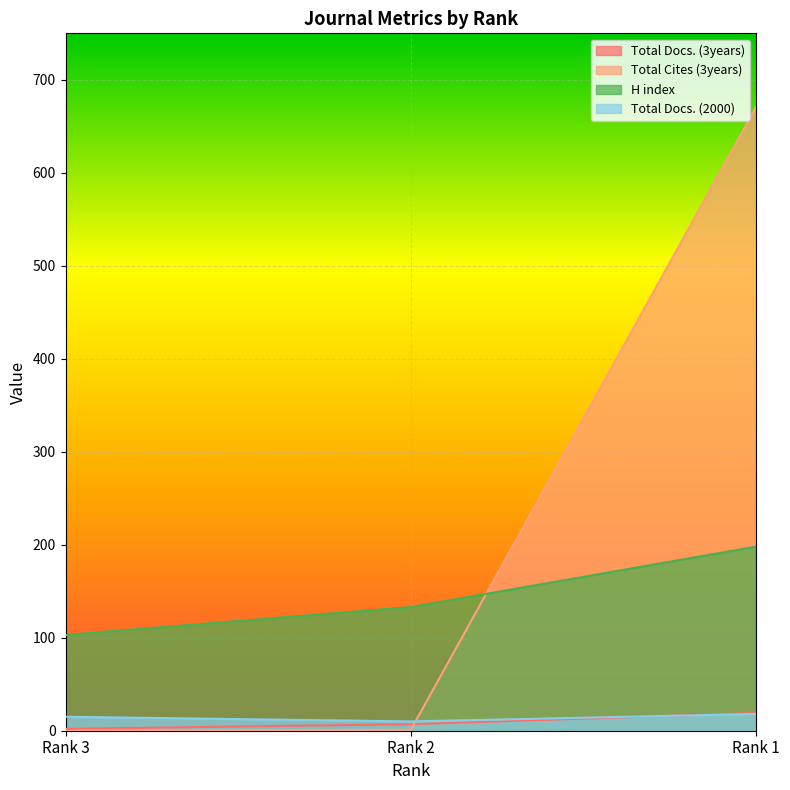

What is the difference between the maximum and minimum values in the Total Docs. (2000) series?

8